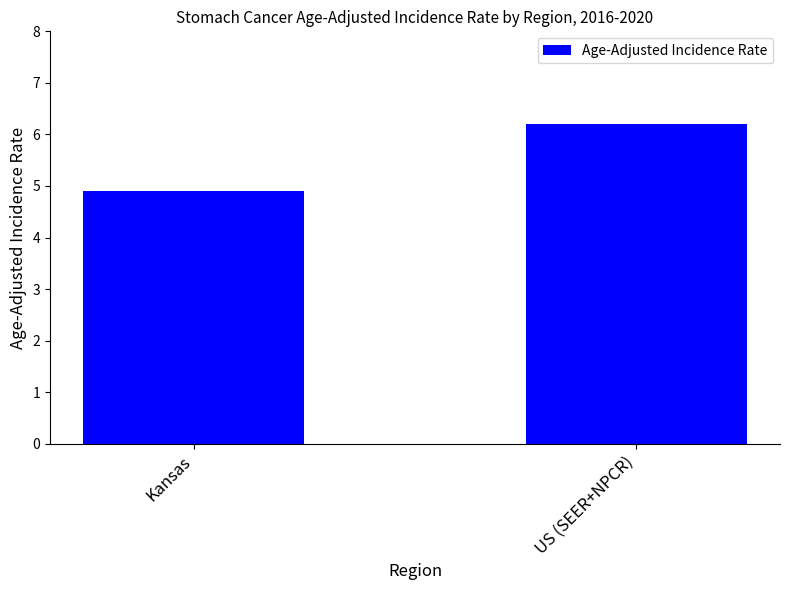

How many values exceed 6?

1